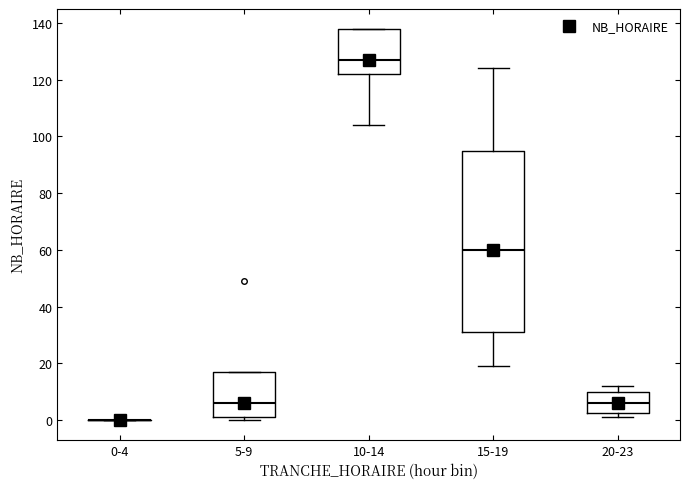

Which box is the tallest, from its lower edge to its upper edge?

15-19